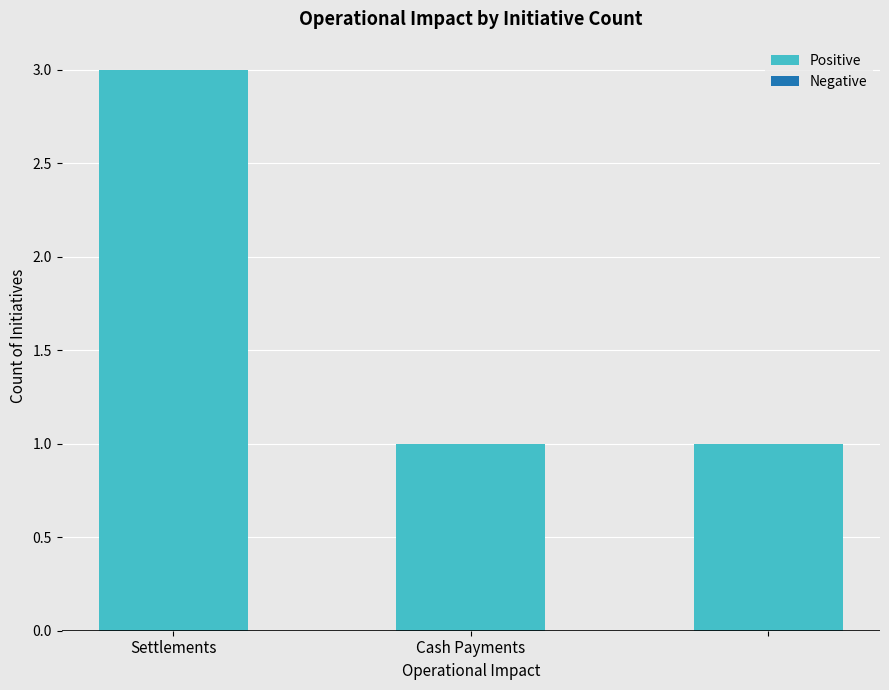

What is the maximum value shown in the chart?

3